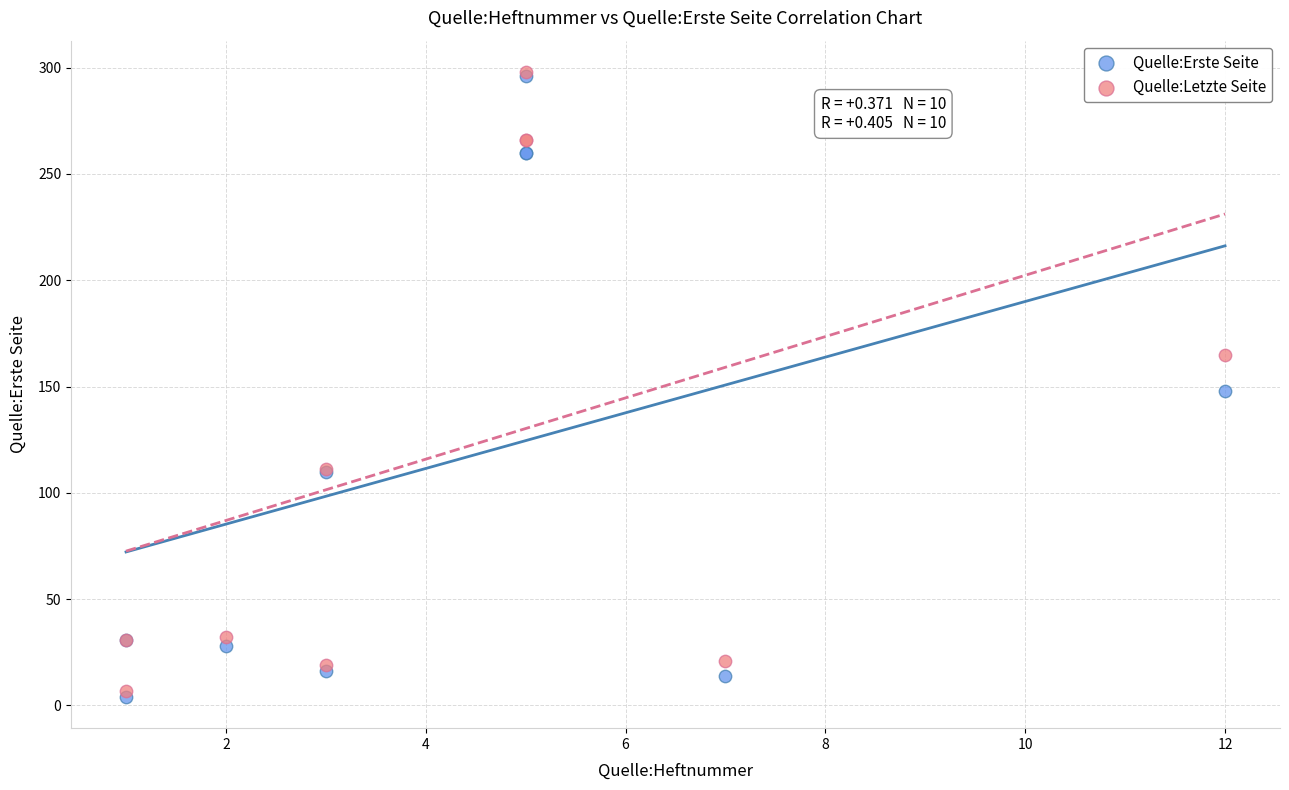

In the Quelle:Letzte Seite series, what Y value is closest to 152?

165